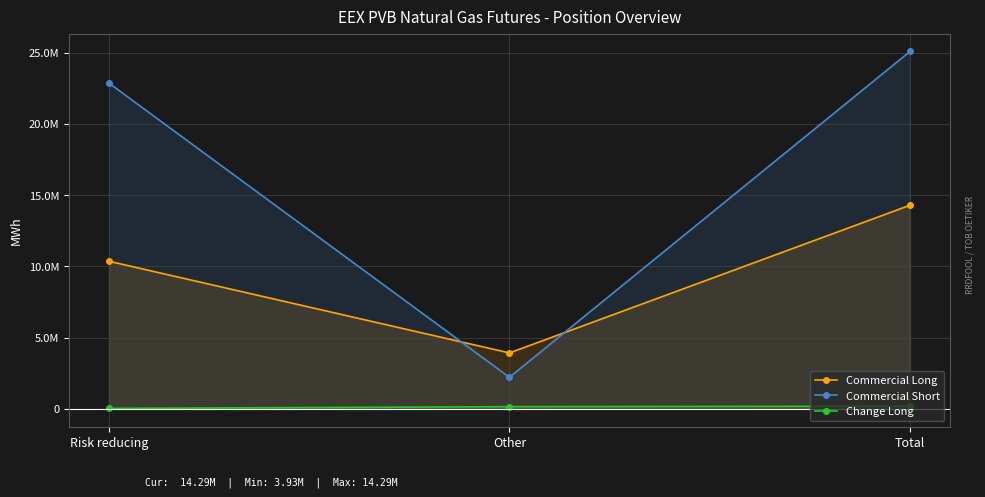

Which series changed the most between Other and Total?

Commercial Short